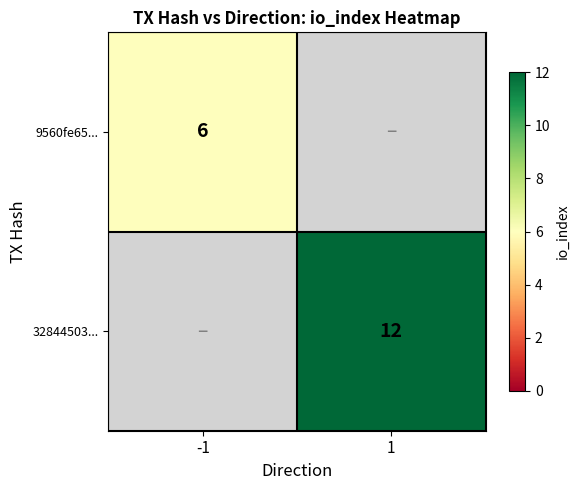

Is it true that 9560fe65... equals 2 at -1?

False